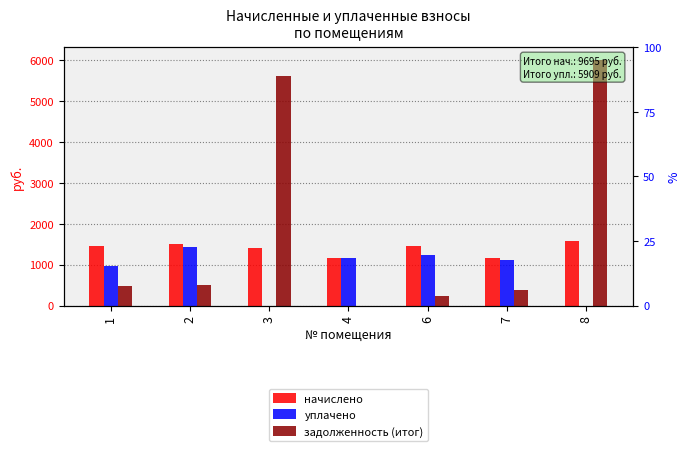

What is the value of the начислено bar at the 2nd from the left?

1504.2